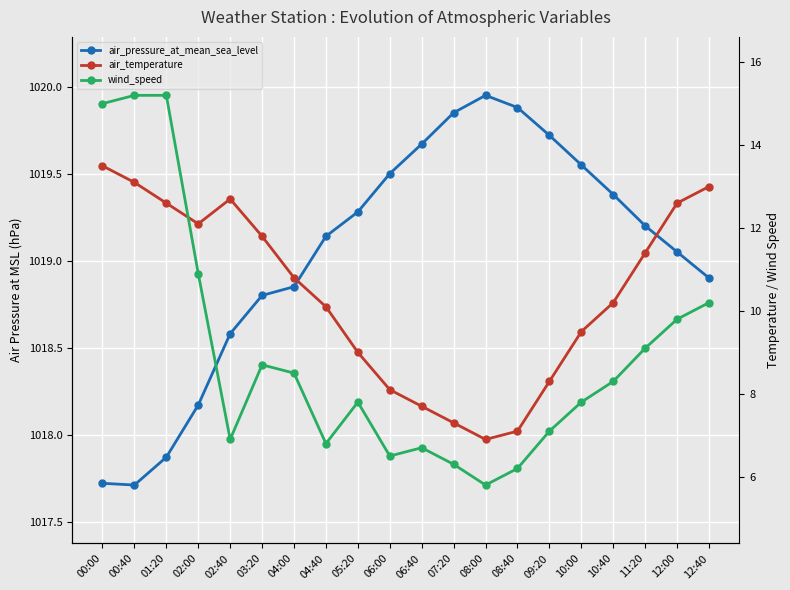

How many distinct data groups are displayed?

3